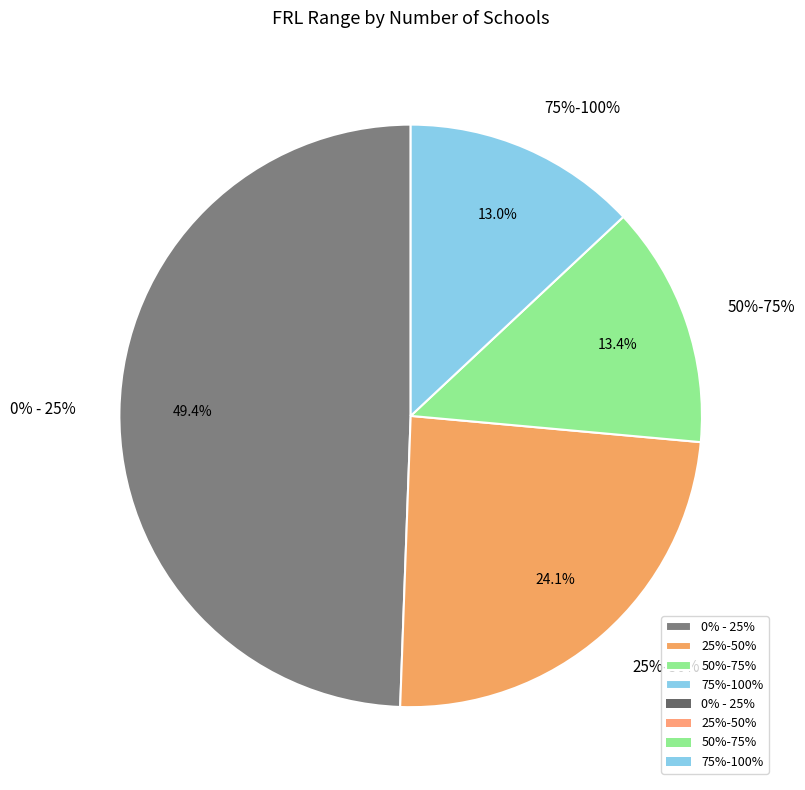

What percentage is the 0% - 25% slice, to the nearest percent?

49%